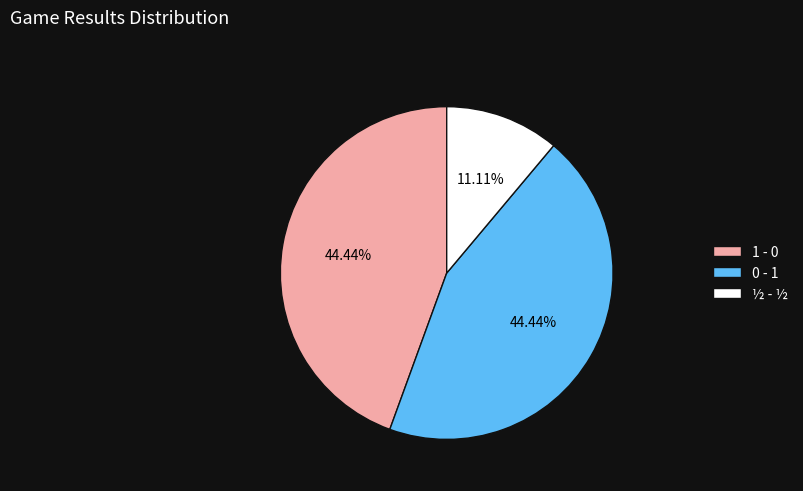

Which category has the smallest portion of the pie?

½ - ½